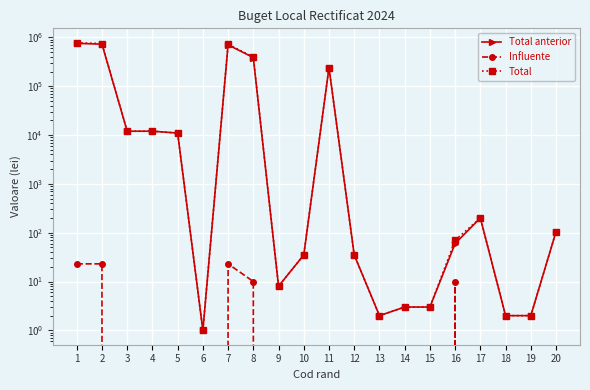

Reading right to left, transcribe all the data shown in this chart.

Total anterior: 105	2	2	200	60	3	3	2	35	240011	35	8	386011	703011	1	10982	11982	11982	725993	754982
Influente: 0	0	0	0	10	0	0	0	0	0	0	0	10	23	0	0	0	0	23	23
Total: 105	2	2	200	70	3	3	2	35	240011	35	8	396011	726011	1	10982	11982	11982	748993	777982